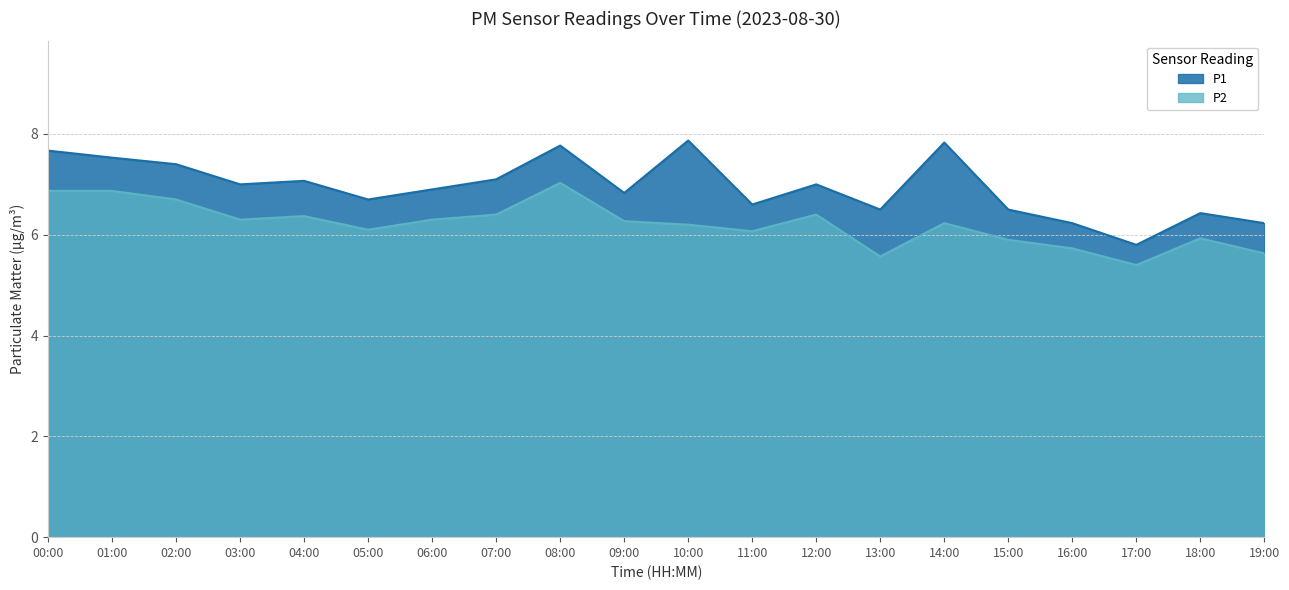

Rank the series by their average value, from lowest to highest.

P2, P1